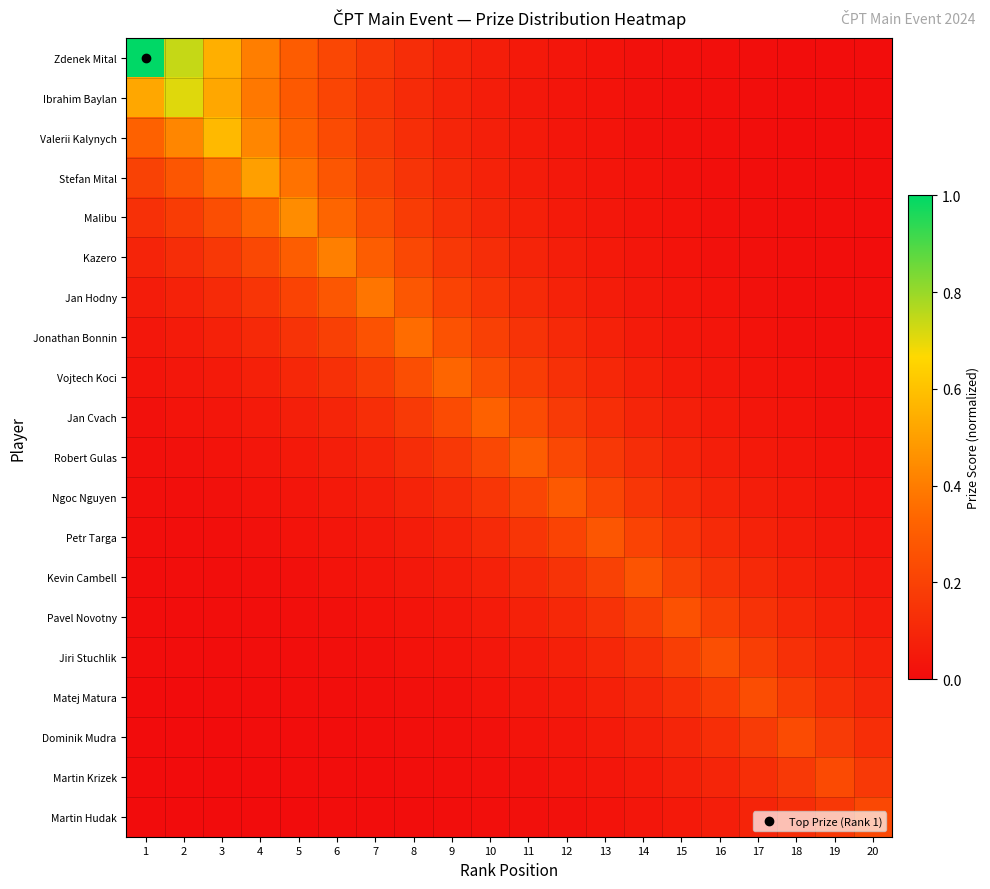

At how many categories does at least one series exceed 0?

20